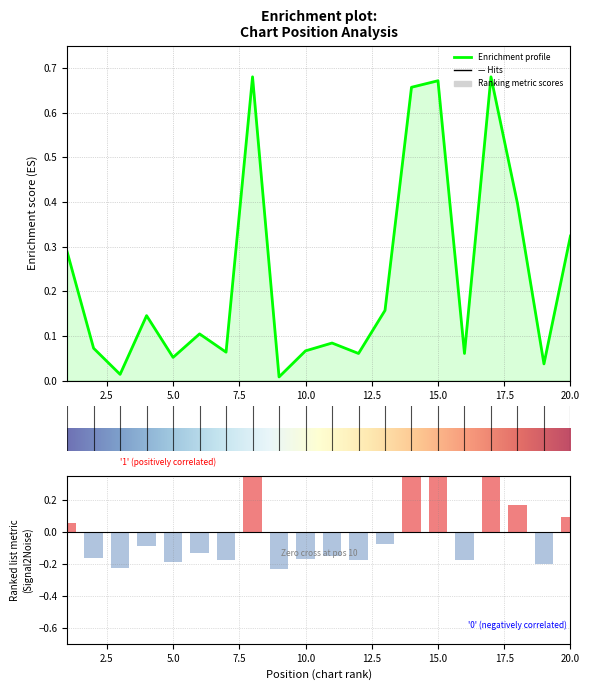

What is the greatest value displayed?

0.7